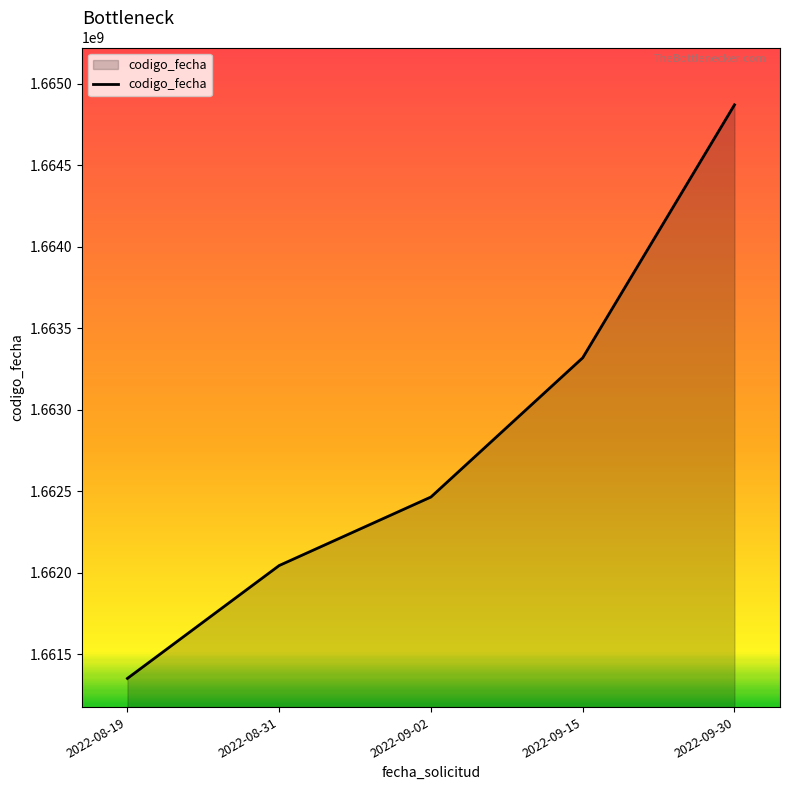

Reading left to right, transcribe all the data shown in this chart.

2022-08-19=1661352366	2022-08-31=1662045000	2022-09-02=1662465392	2022-09-15=1663319587	2022-09-30=1664871565